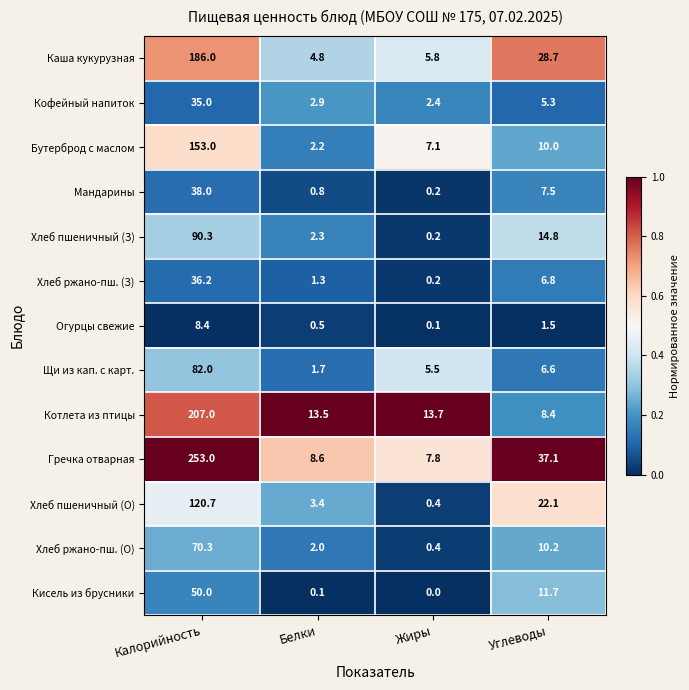

List the series in order of their peak value, highest first.

Гречка отварная, Котлета из птицы, Каша кукурузная, Бутерброд с маслом, Хлеб пшеничный (О), Хлеб пшеничный (З), Щи из кап. с карт., Хлеб ржано-пш. (О), Кисель из брусники, Мандарины, Хлеб ржано-пш. (З), Кофейный напиток, Огурцы свежие